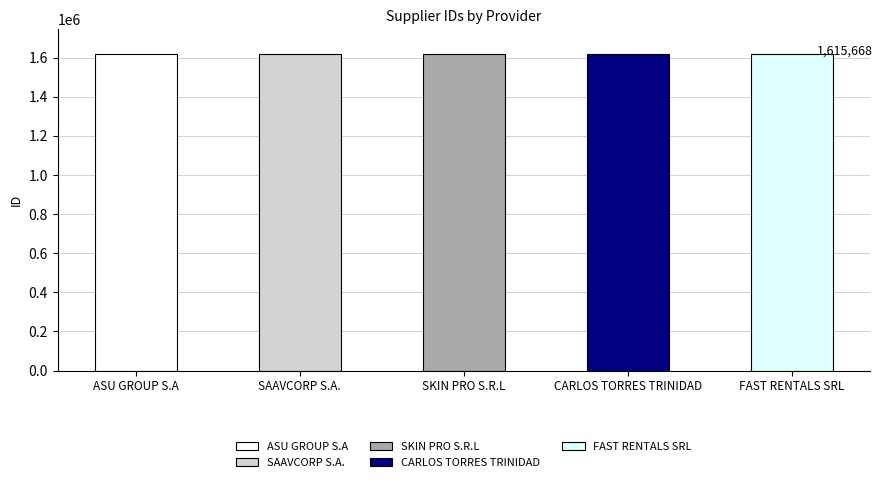

What is the difference between the second highest and minimum values?

3